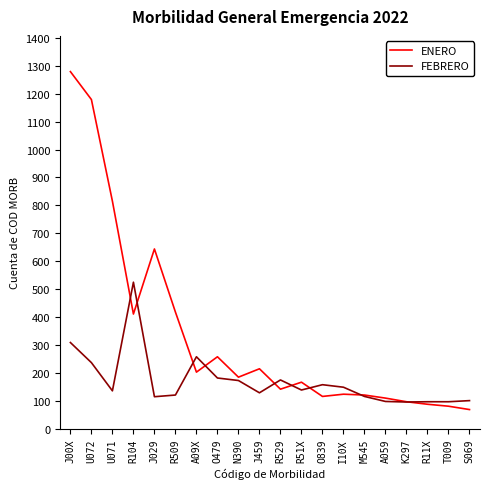

Rank the series by their average value, from lowest to highest.

FEBRERO, ENERO